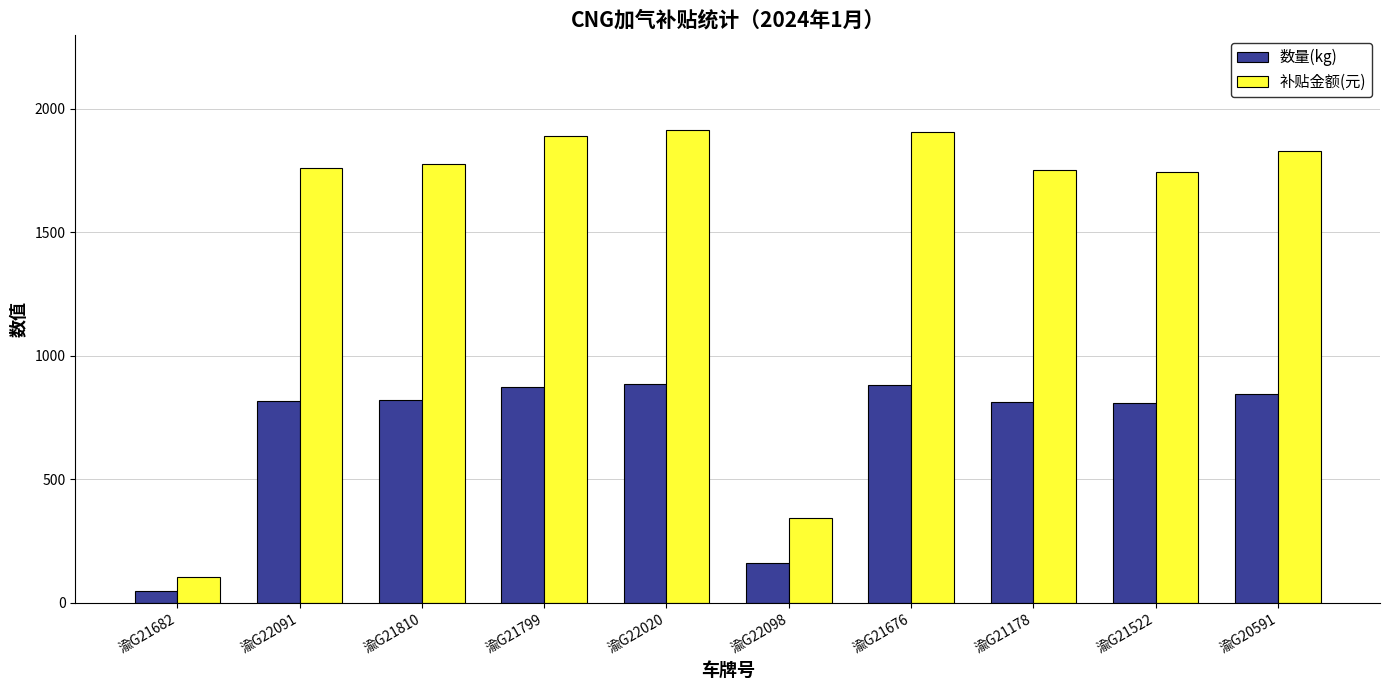

How many values in the 补贴金额(元) series exceed 1775?

5